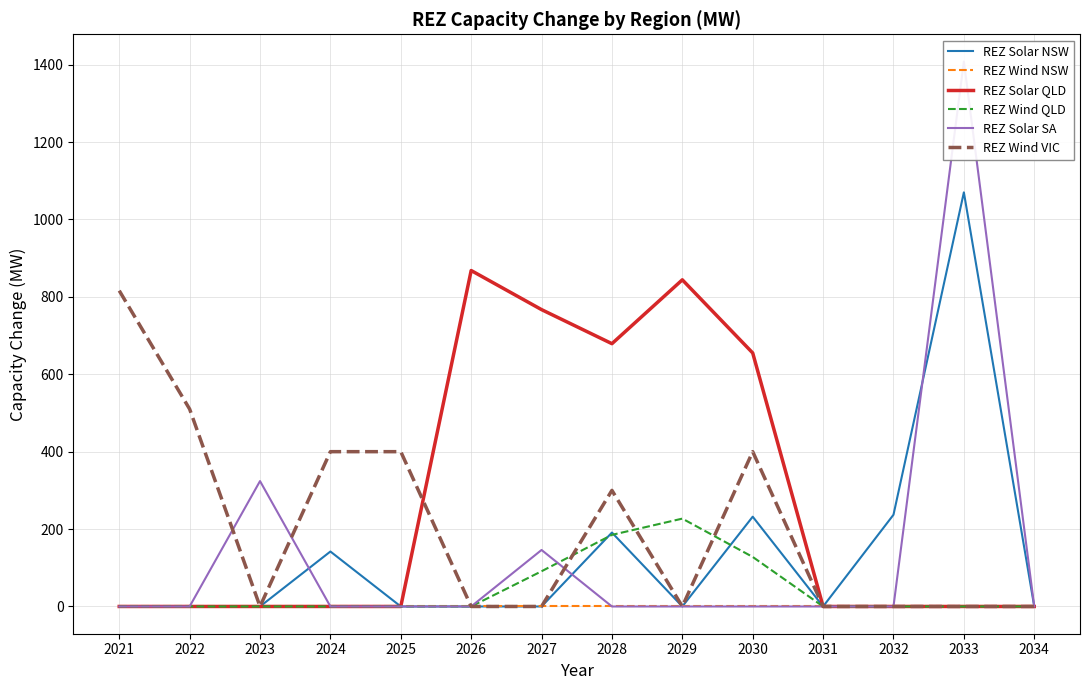

At how many categories does at least one series exceed 865?

2